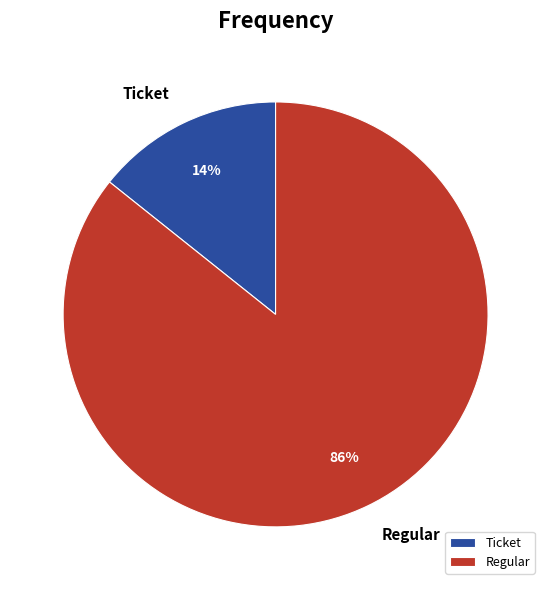

Combined, do Regular and Ticket account for over 50%?

Yes